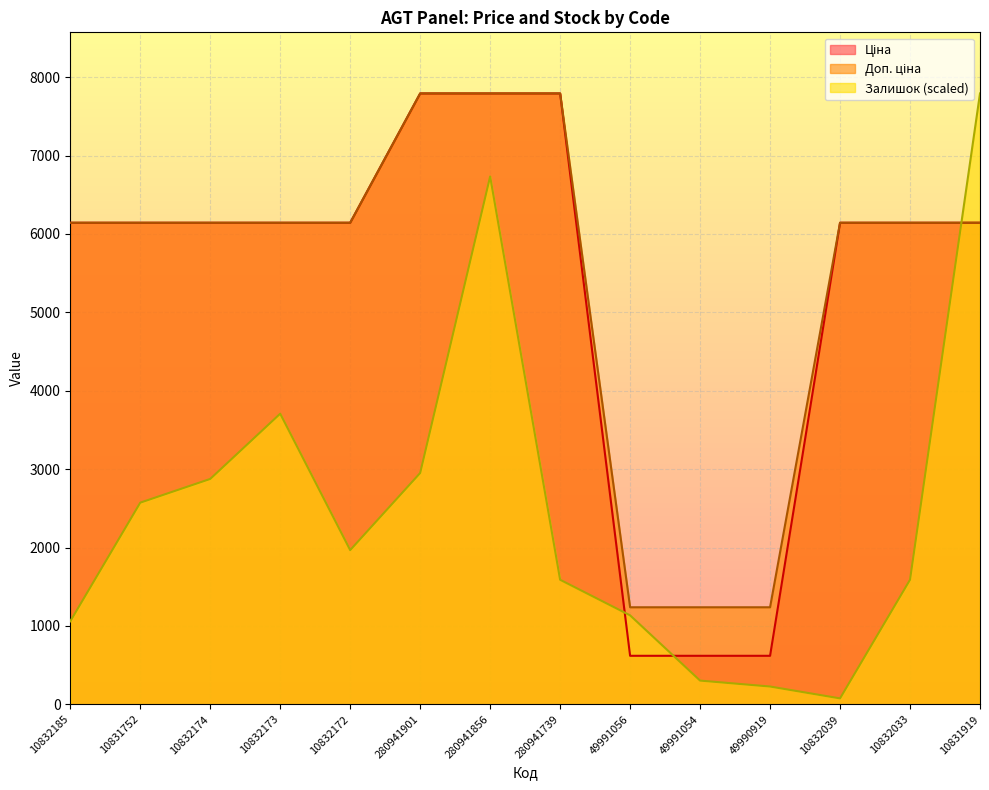

Which series has the largest total across all categories?

Доп. ціна